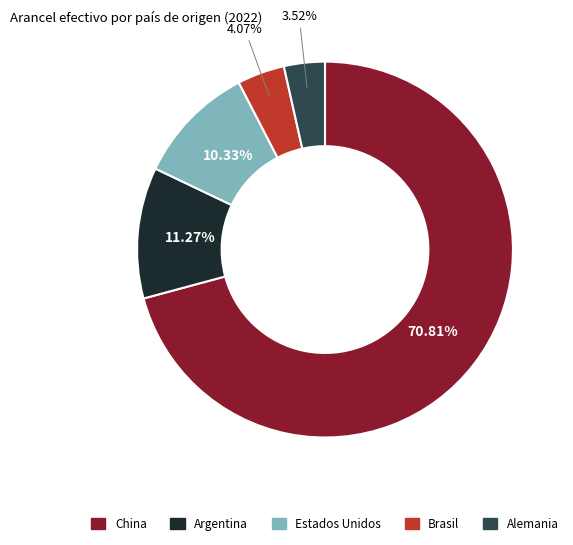

True or false: Argentina accounts for 22% of the total.

False